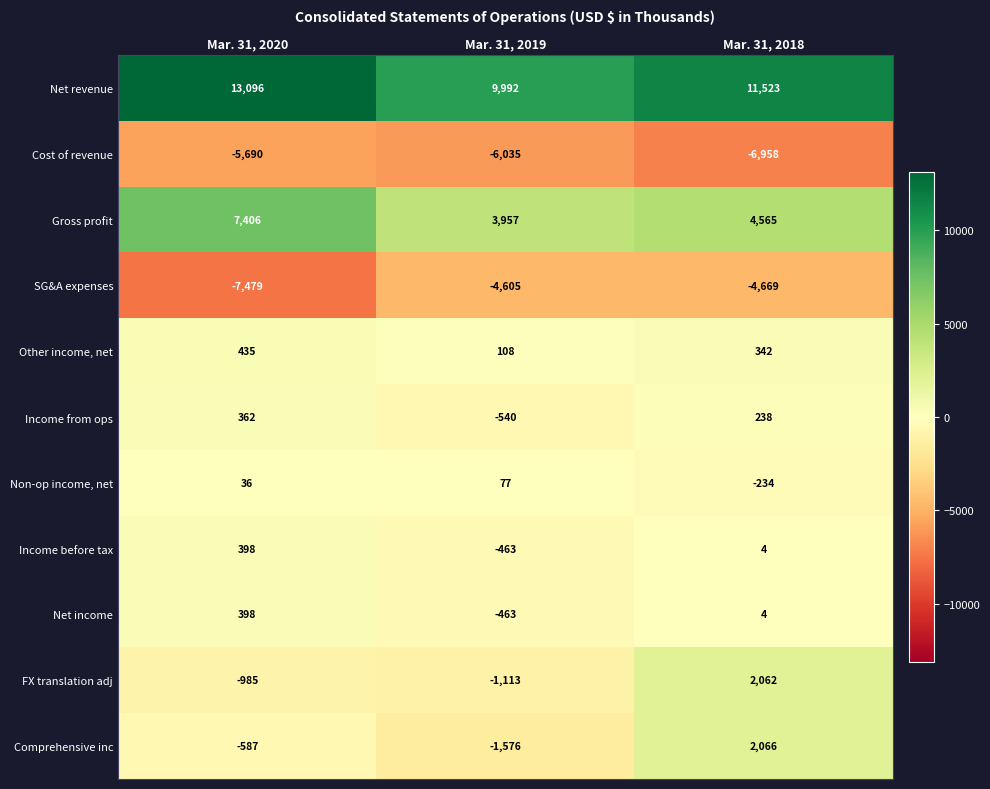

How many data points does each series have?

3